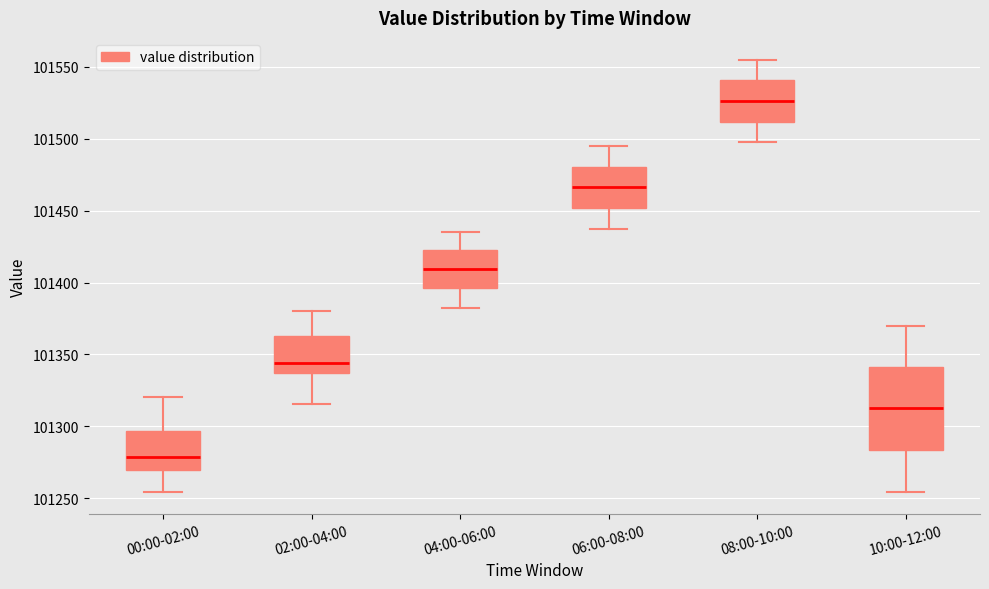

Where is the upper edge of the box for 00:00-02:00 on the y-axis? The values are not printed on the chart, so give them approximately, as read against the axis.

101295